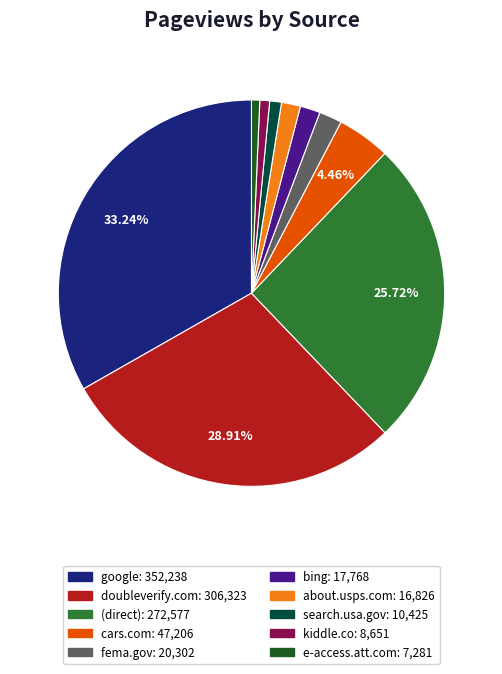

Which category has the biggest portion of the pie?

google